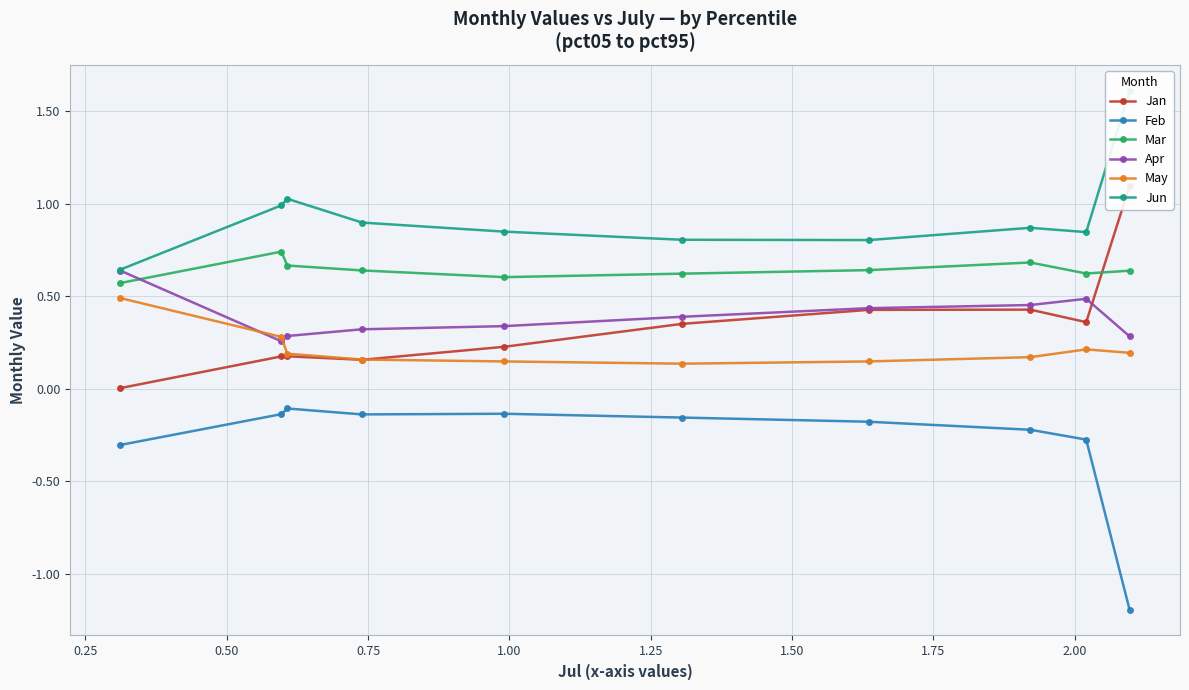

How many interior local valleys does the Jun series have?

2